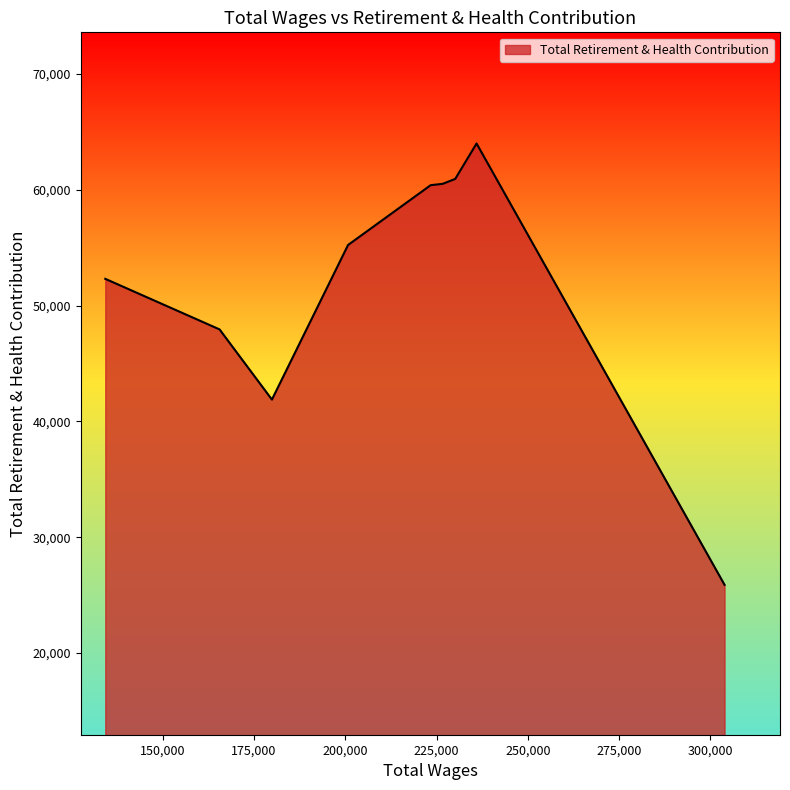

Count the number of categories in the chart.

9